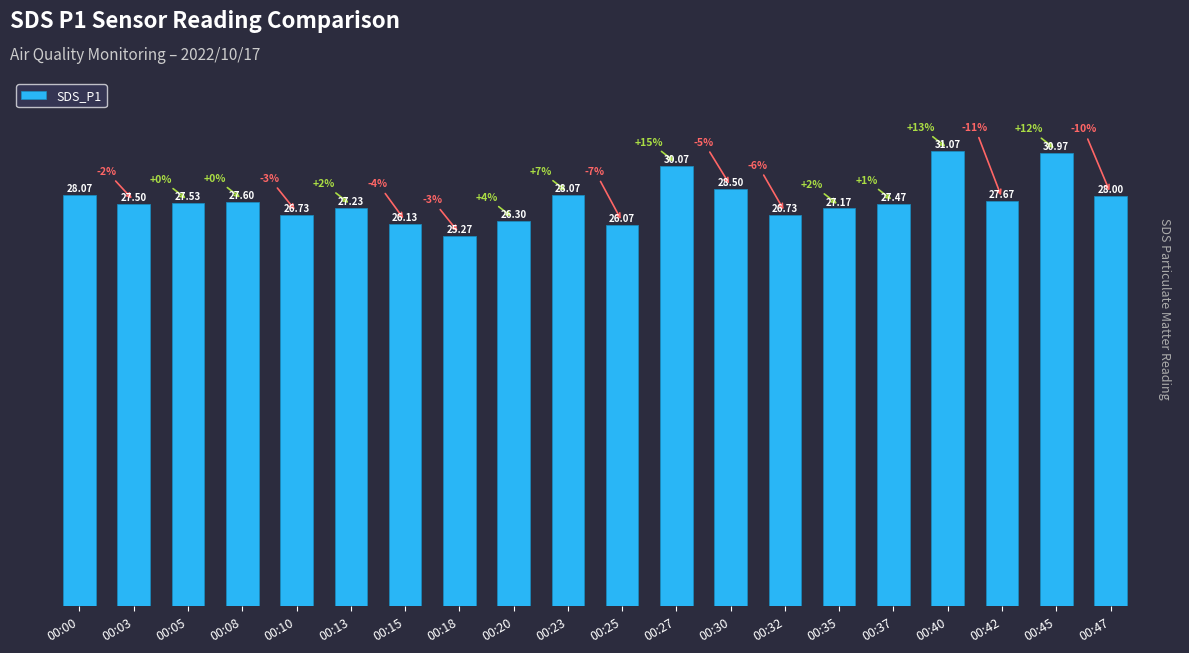

Approximately how many times larger is the value at 00:05 compared to 00:32?

1.0